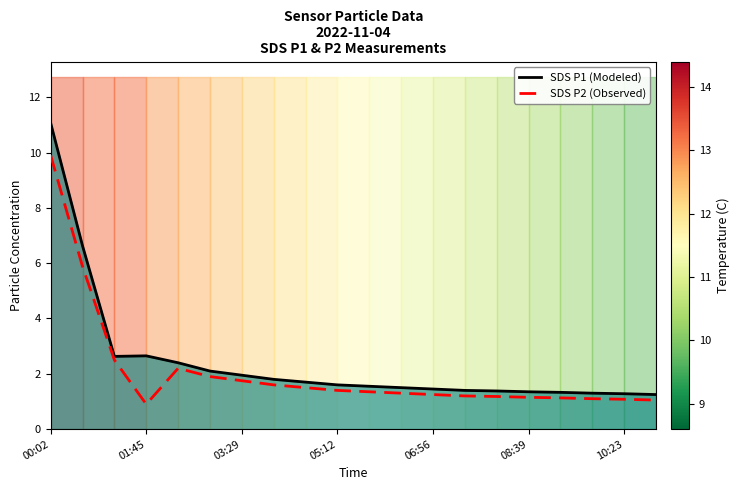

What are all the series names shown in the legend?

SDS P1 (Modeled), SDS P2 (Observed)